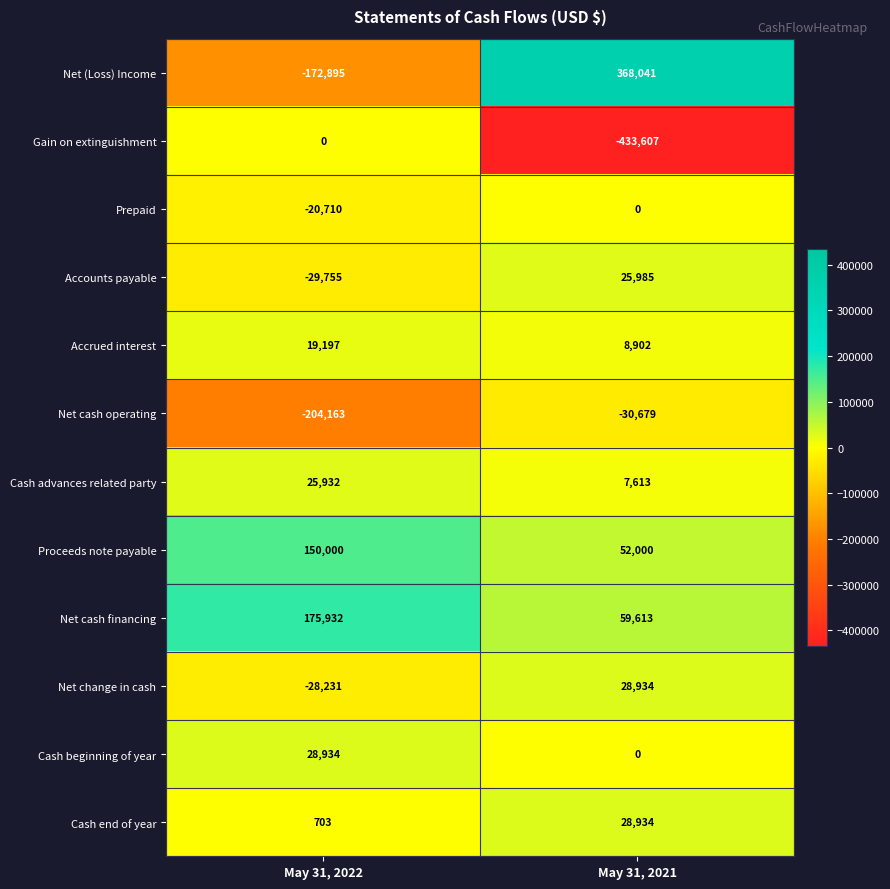

What is the sum of the Proceeds note payable values at May 31, 2021 and May 31, 2022?

202000